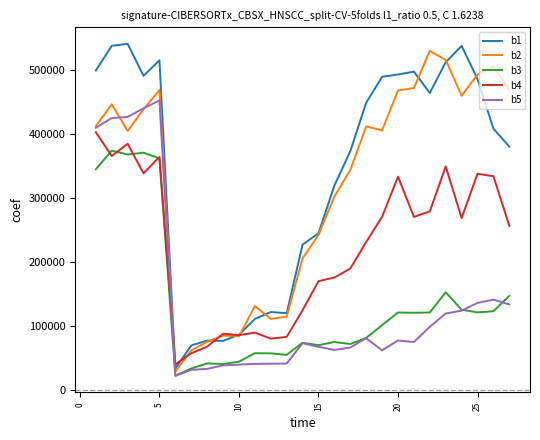

What is the smallest value displayed?

21668